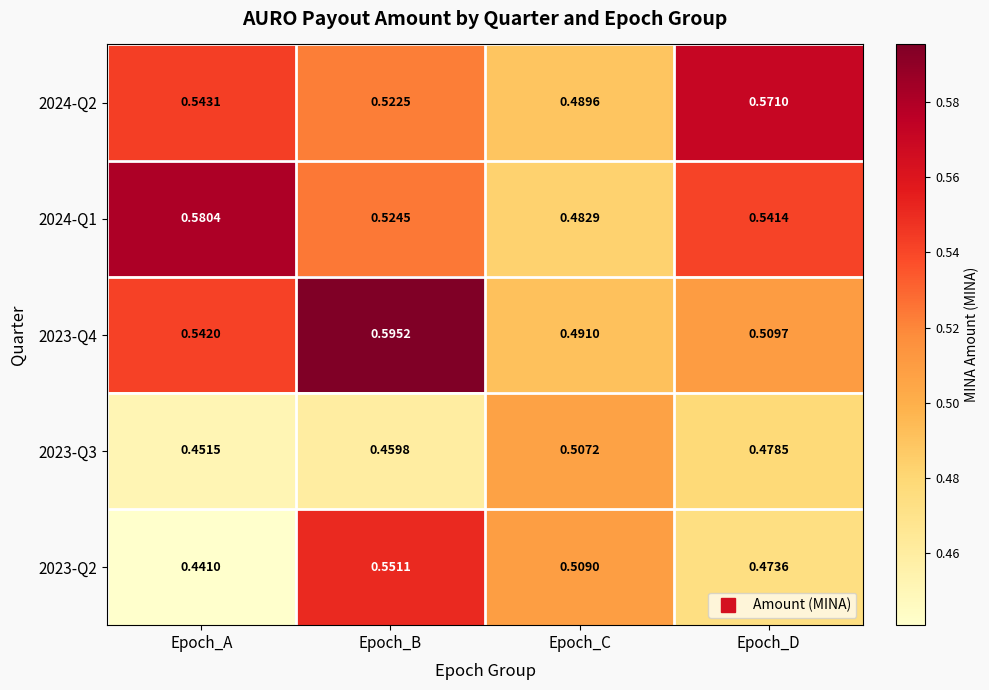

At which category does the chart reach its minimum across all series?

Epoch_A